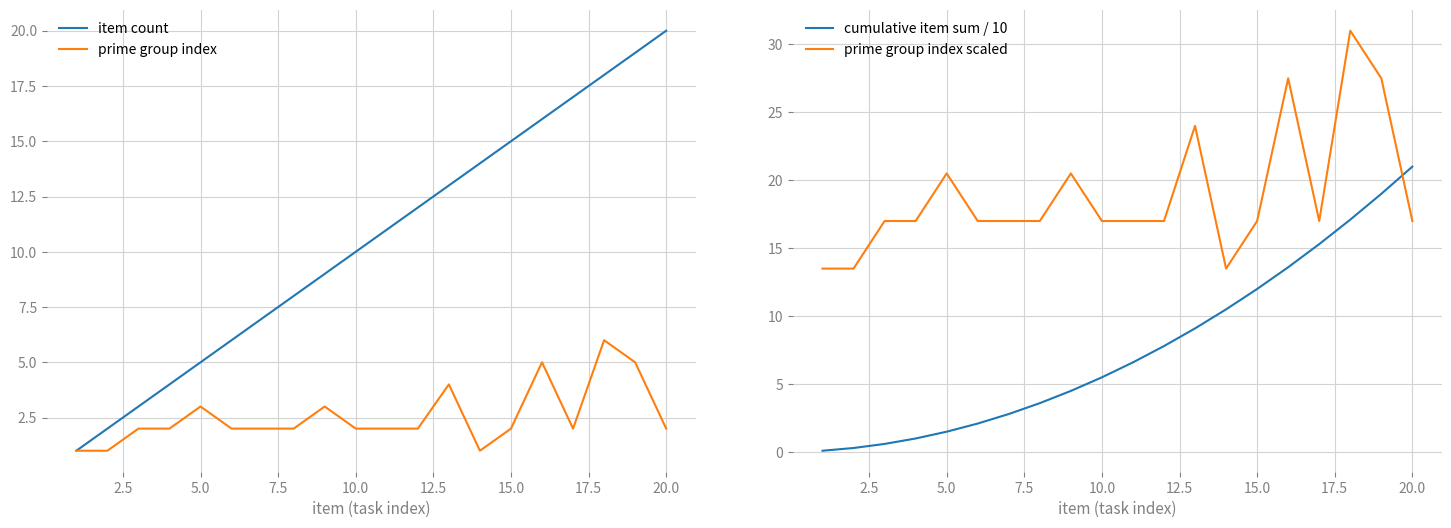

What is the lowest value of the cumulative item sum / 10 series?

0.1